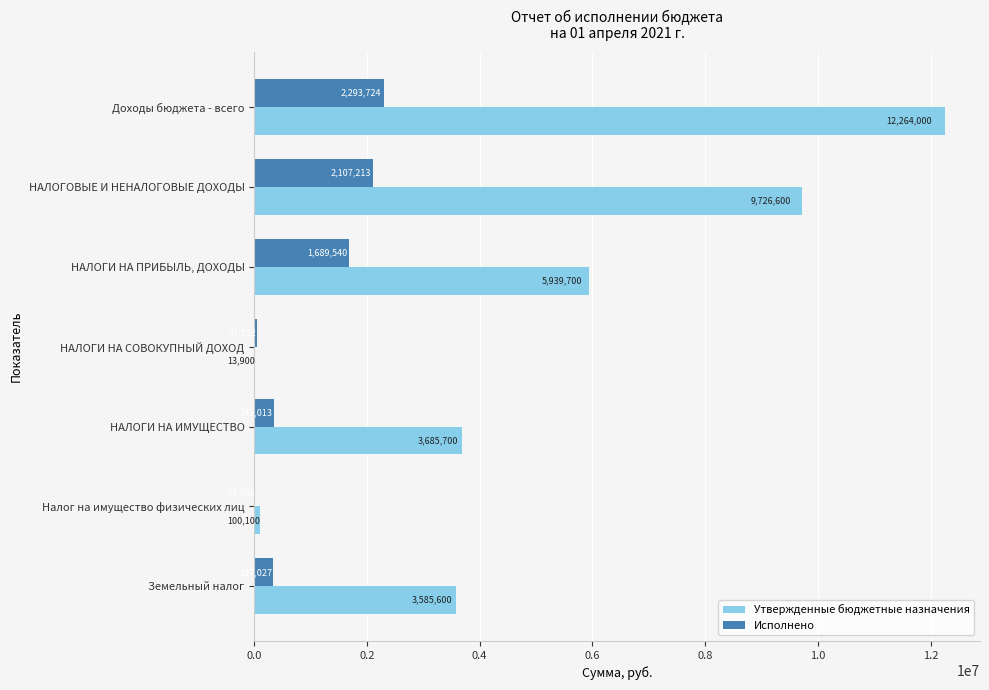

Which category has the highest value in the Утвержденные бюджетные назначения series?

Доходы бюджета - всего